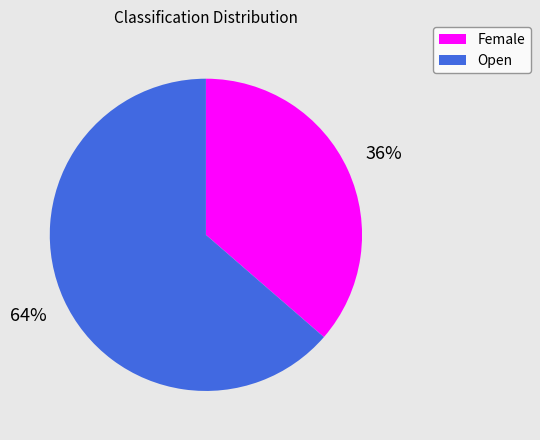

Which category accounts for the majority?

Open